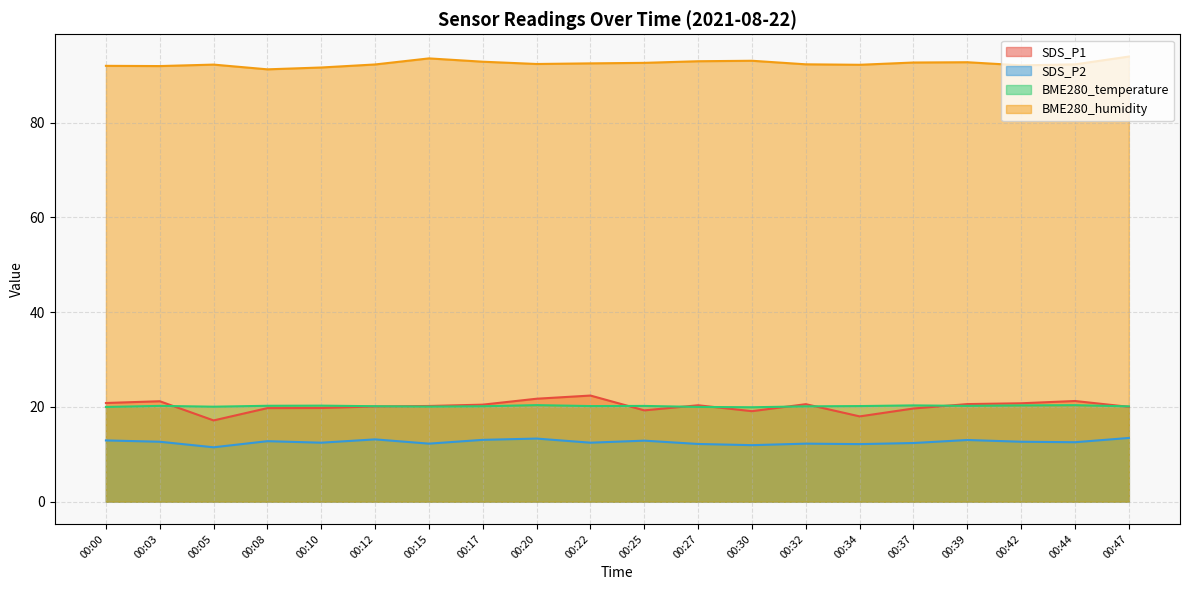

How many lines are shown in the chart?

4